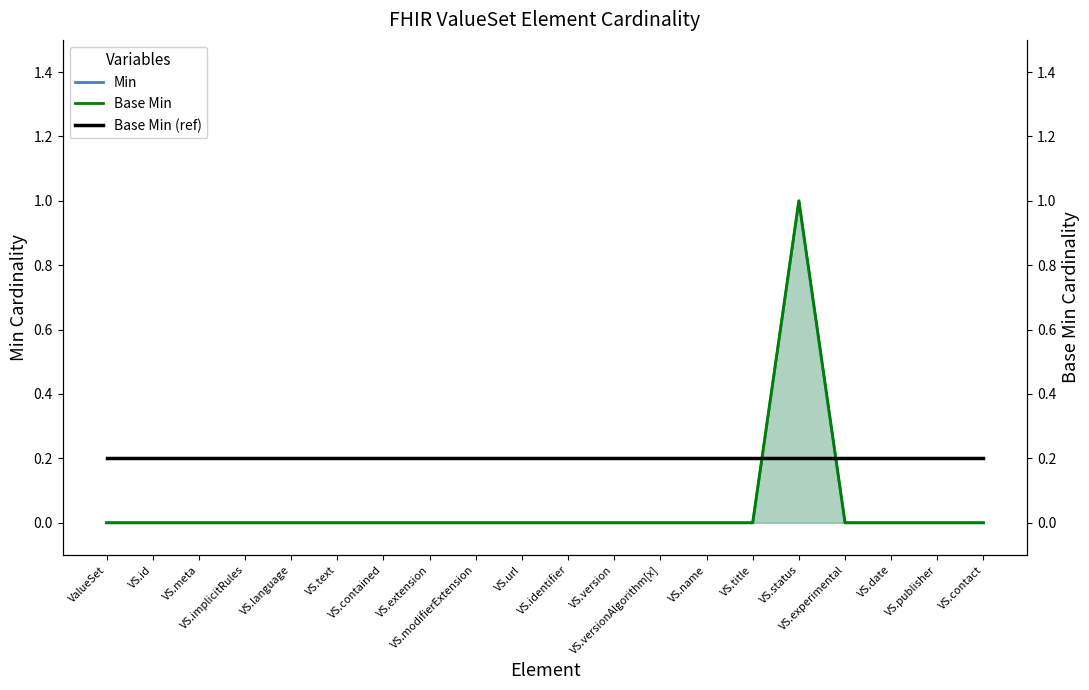

Reading right to left, transcribe all the data shown in this chart.

Min: 0.0	0.0	0.0	0.0	1.0	0.0	0.0	0.0	0.0	0.0	0.0	0.0	0.0	0.0	0.0	0.0	0.0	0.0	0.0	0.0
Base Min: 0.0	0.0	0.0	0.0	1.0	0.0	0.0	0.0	0.0	0.0	0.0	0.0	0.0	0.0	0.0	0.0	0.0	0.0	0.0	0.0
Base Min (ref): 0.2	0.2	0.2	0.2	0.2	0.2	0.2	0.2	0.2	0.2	0.2	0.2	0.2	0.2	0.2	0.2	0.2	0.2	0.2	0.2